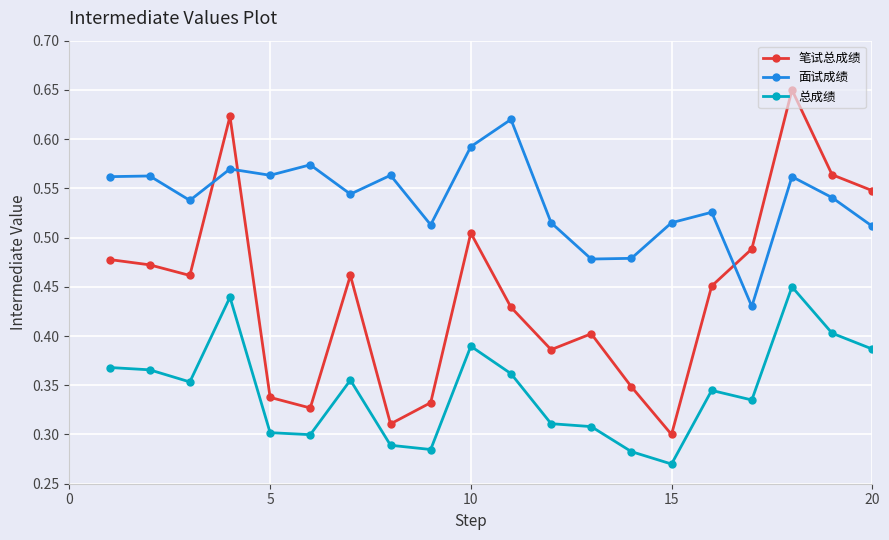

Does the chart display data point markers on the line(s)?

Yes